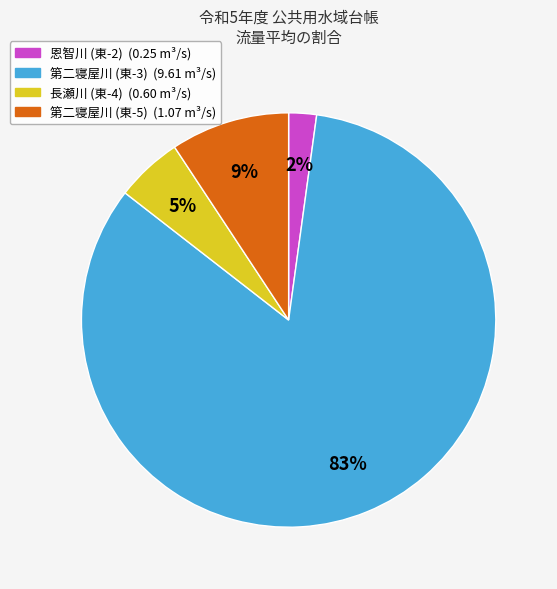

What percentage is the 第二寝屋川 (東-5) slice, to the nearest percent?

9%